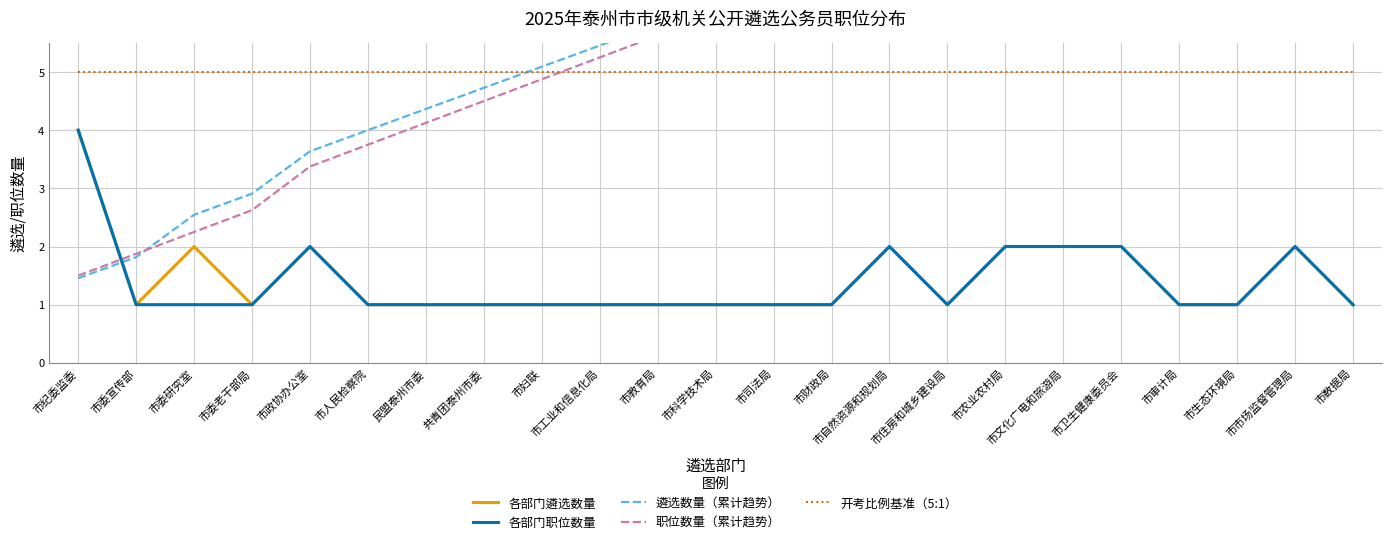

How many values in the 遴选数量（累计趋势） series exceed 6?

12